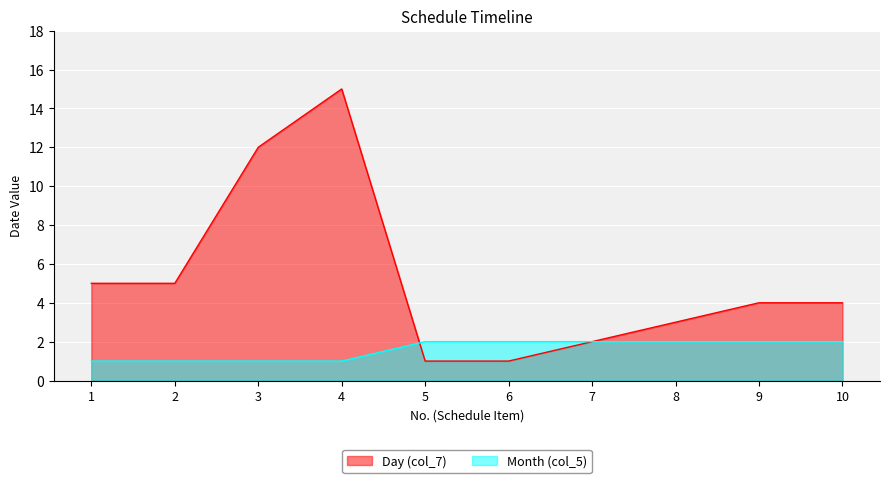

How many data points in Month (col_5) are less than 2?

4